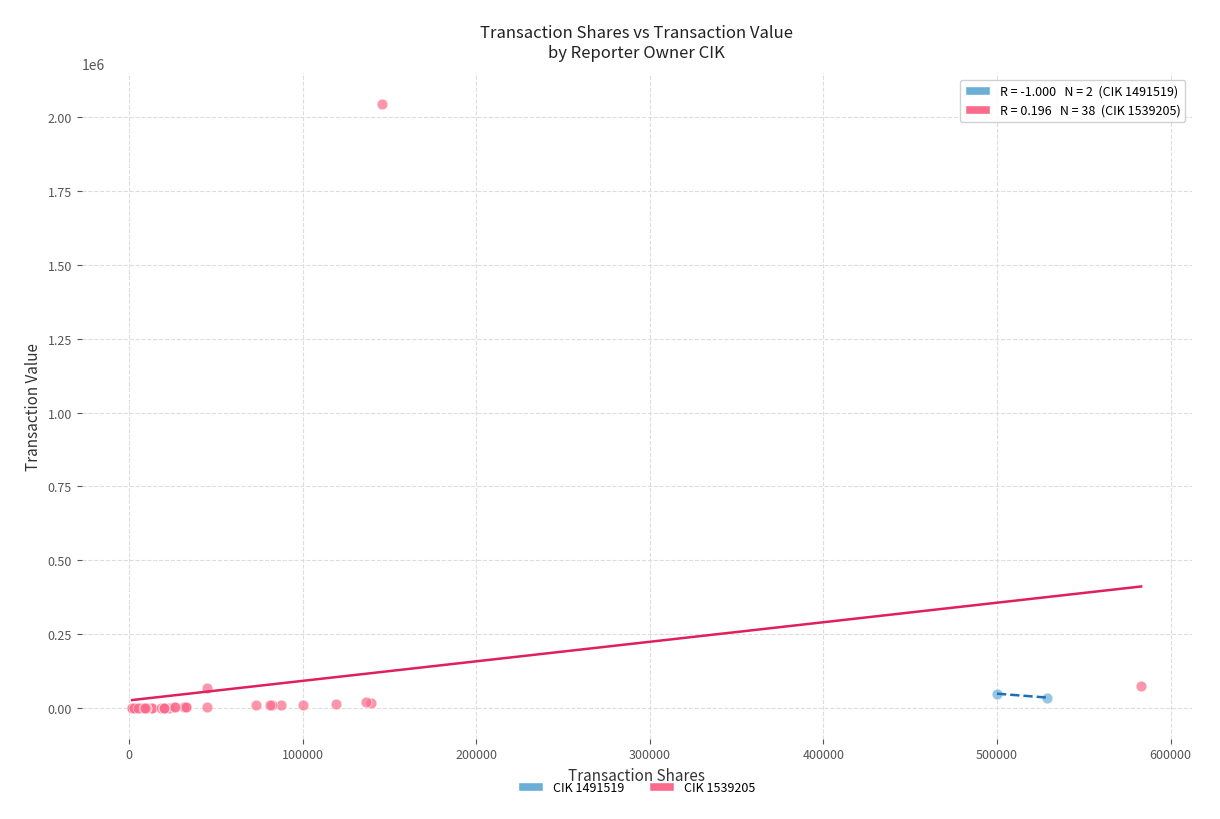

What are all the series names shown in the legend?

CIK 1491519, CIK 1539205